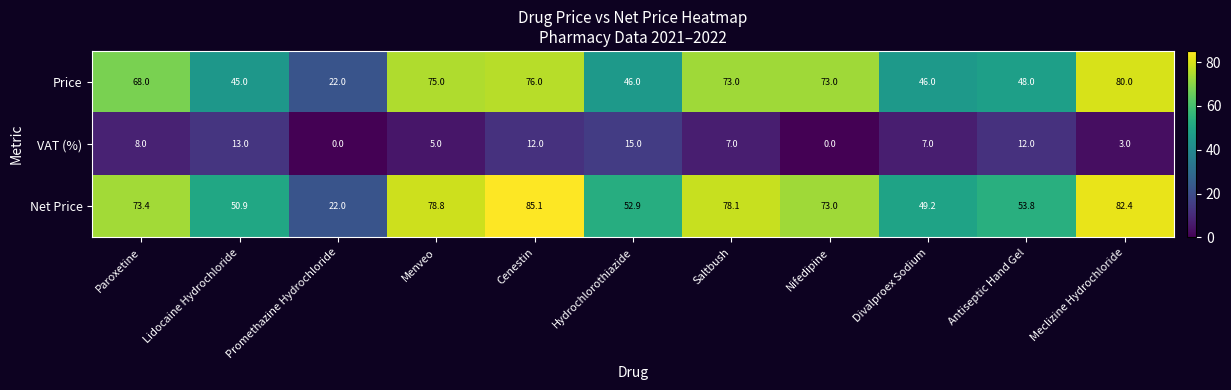

What is the greatest value displayed?

85.1